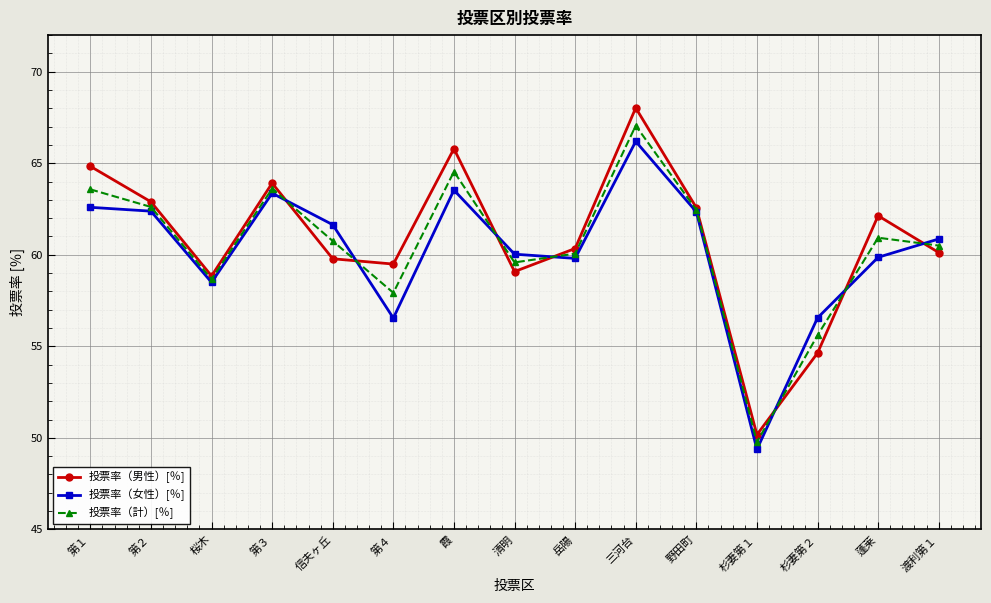

Which series has the largest range (max minus min)?

投票率（男性）[％]